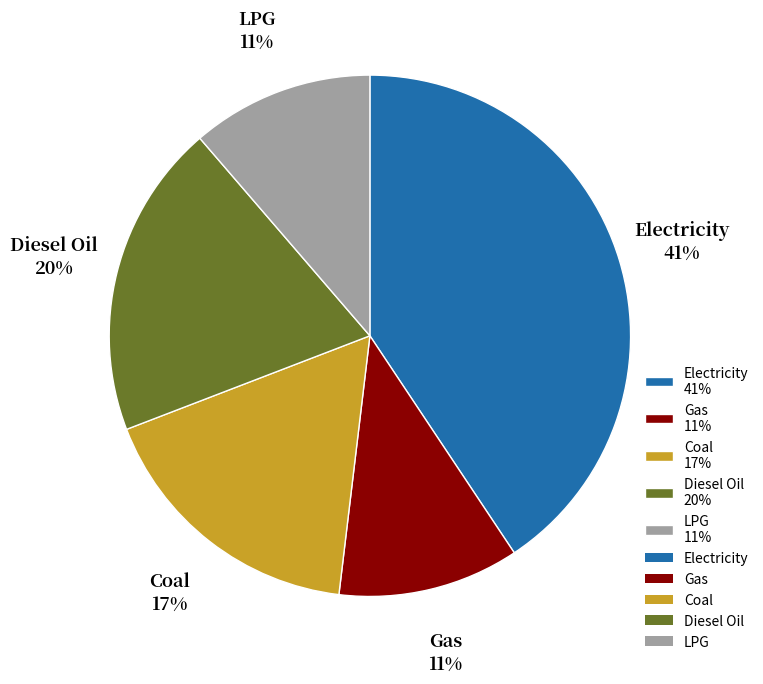

Is it true that Coal 17% is 12% of the pie?

False